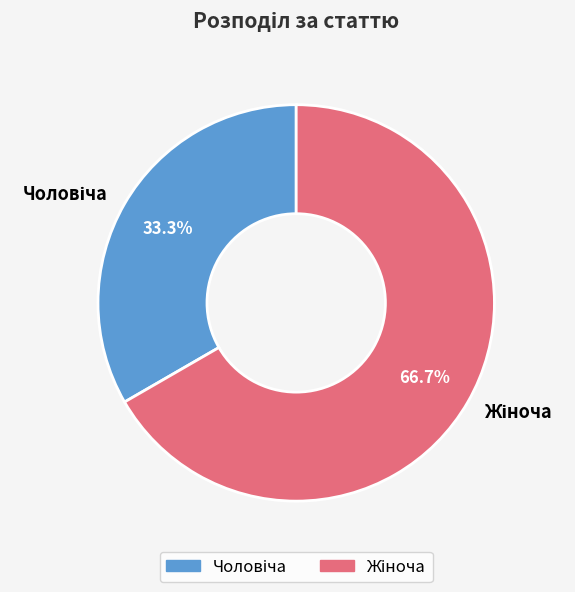

Is there any slice that represents more than half of the pie?

Yes